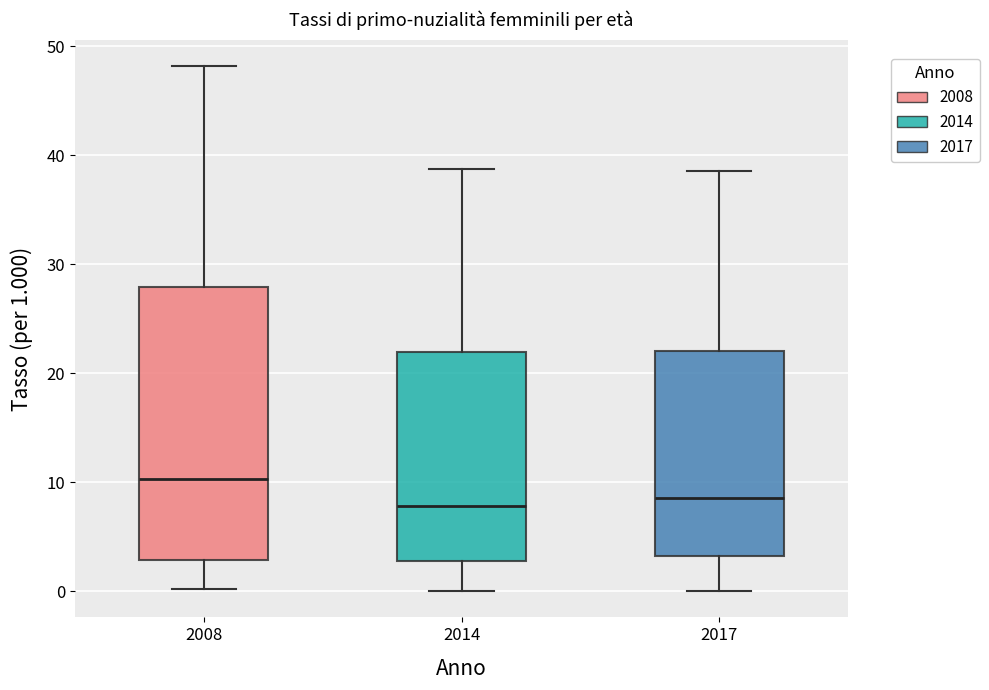

Comparing the boxes themselves (not the whiskers), which one is the tallest?

2008